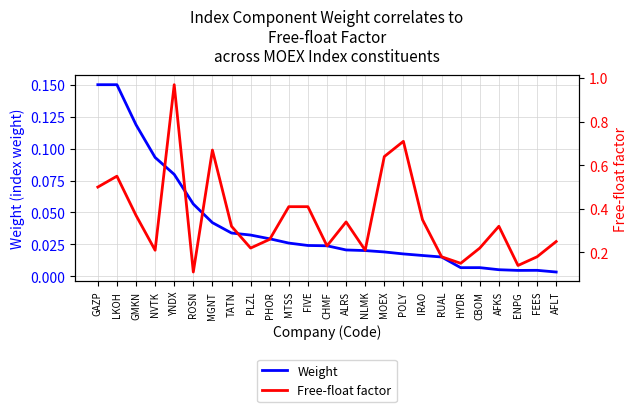

The Weight series shows 0.1 at MGNT. True or false?

False